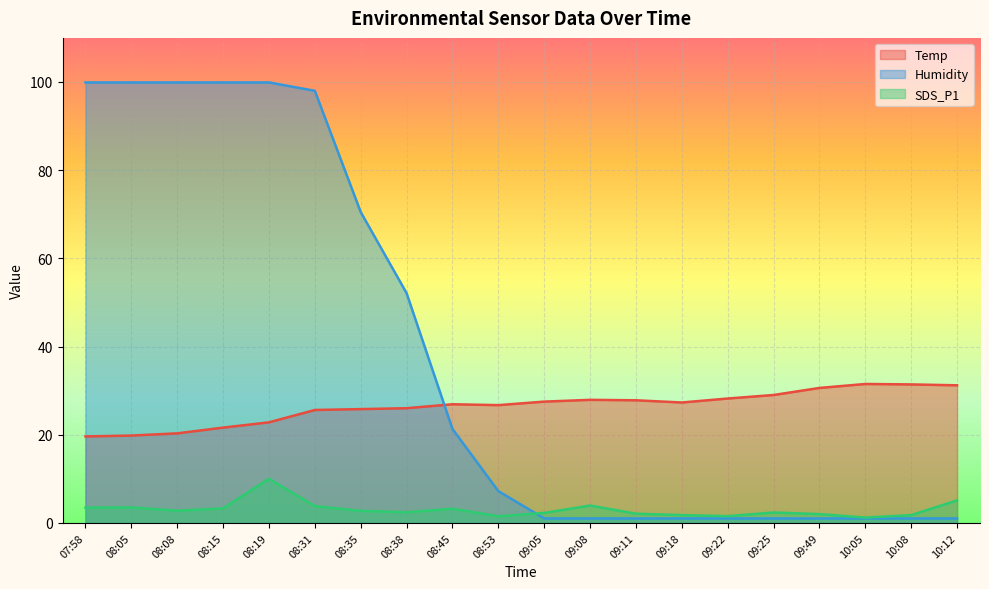

How many lines are shown in the chart?

3